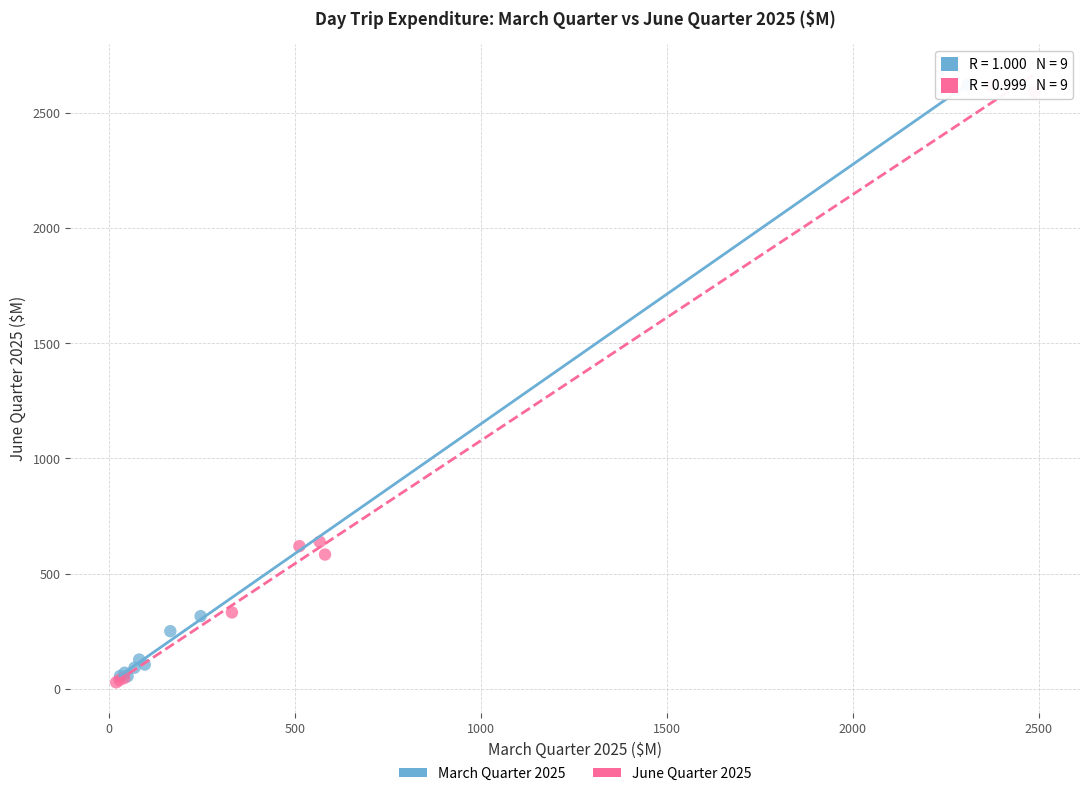

Which series reaches the minimum Y coordinate?

June Quarter 2025